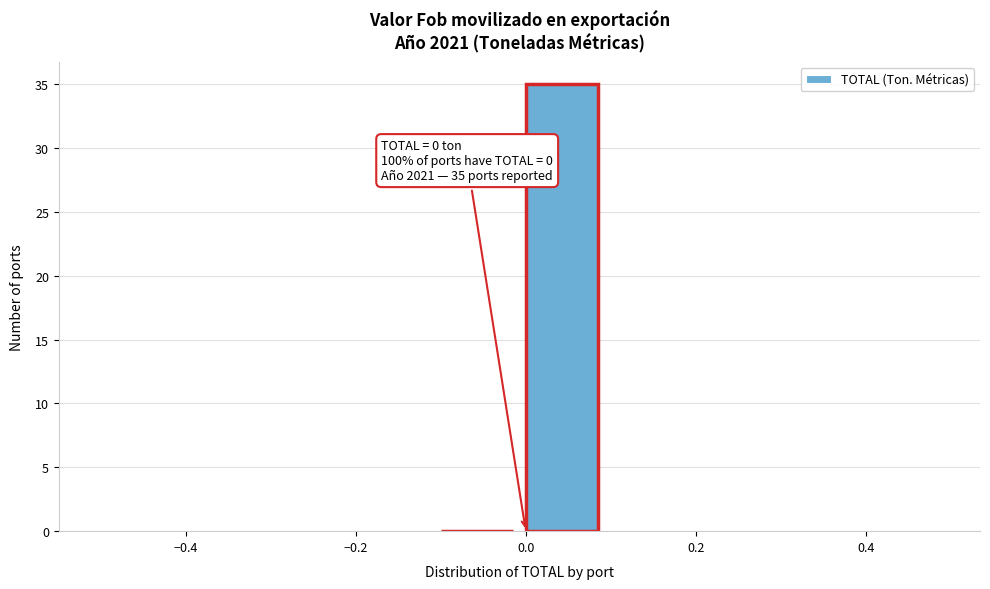

Which range on the x-axis has the tallest bar?

0.0 to 0.1